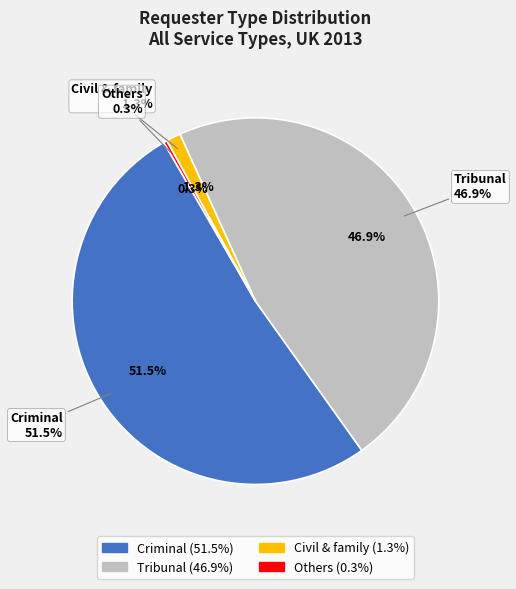

Which category accounts for the majority?

Criminal